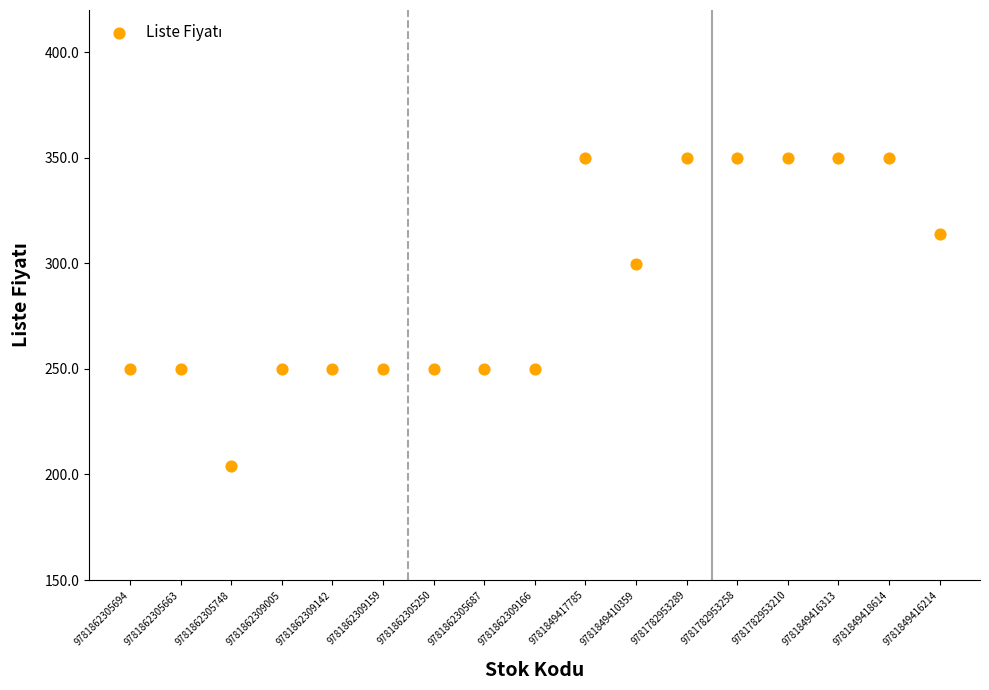

What is the range of Y values (max minus min)?

145.9